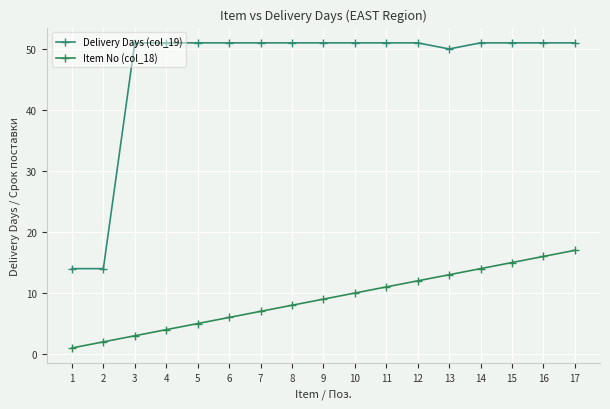

At 8, list the series in order from largest to smallest.

Delivery Days (col_19), Item No (col_18)